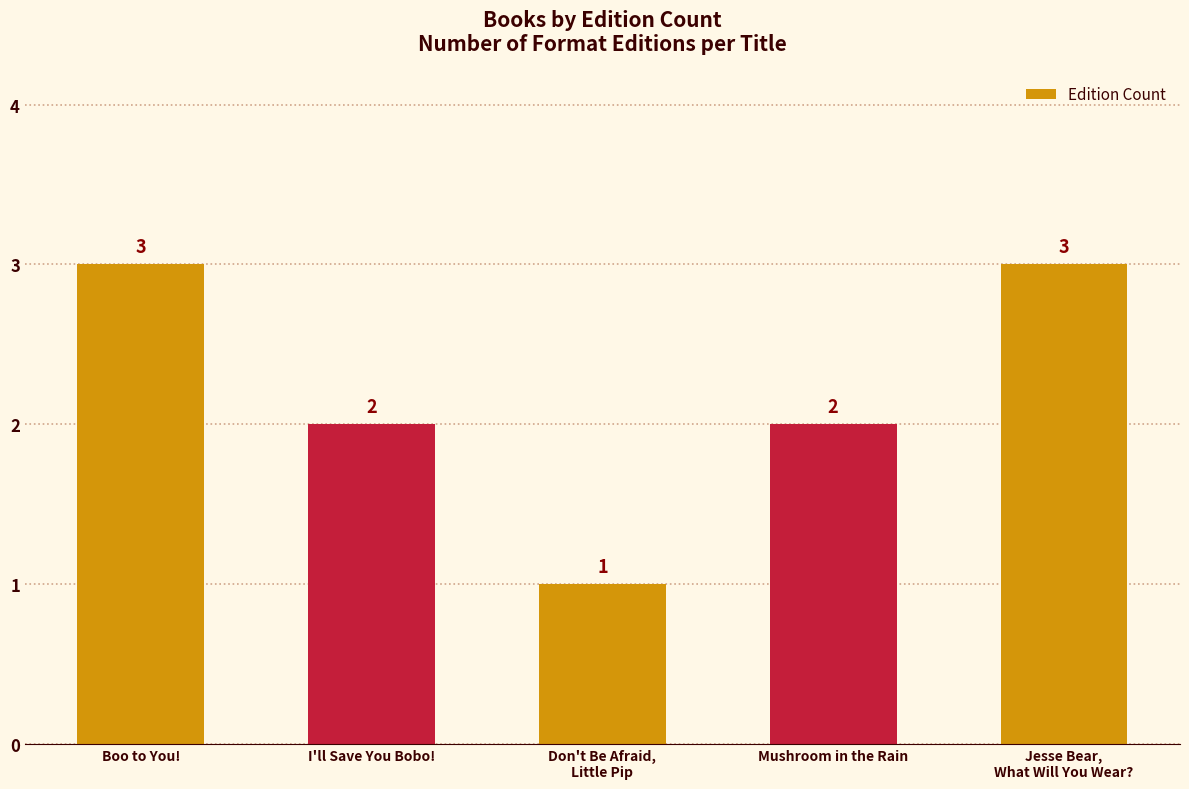

Reading left to right, transcribe all the data shown in this chart.

Boo to You!=3	I'll Save You Bobo!=2	Don't Be Afraid,
Little Pip=1	Mushroom in the Rain=2	Jesse Bear,
What Will You Wear?=3